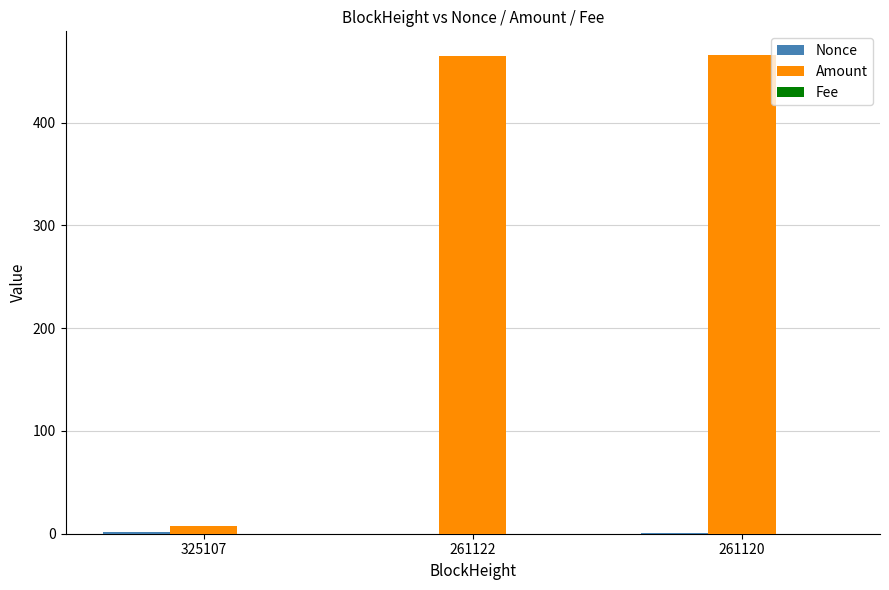

Are the bars horizontal?

No